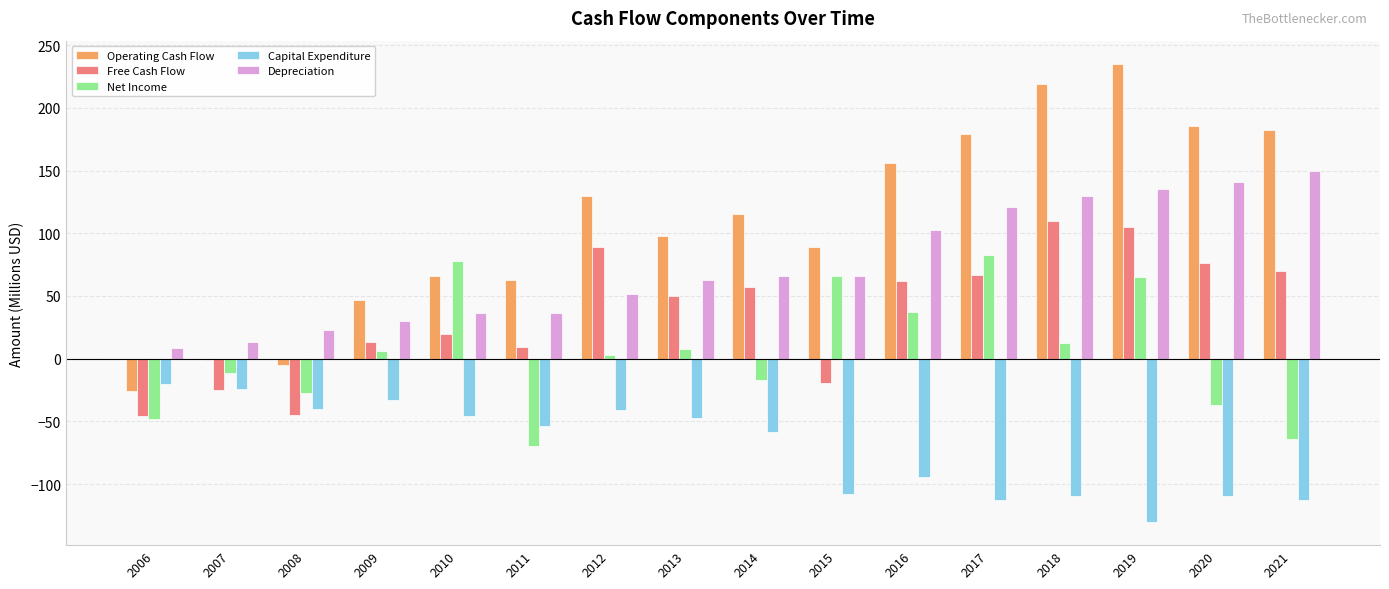

Which series changed the most between 2012 and 2015?

Free Cash Flow